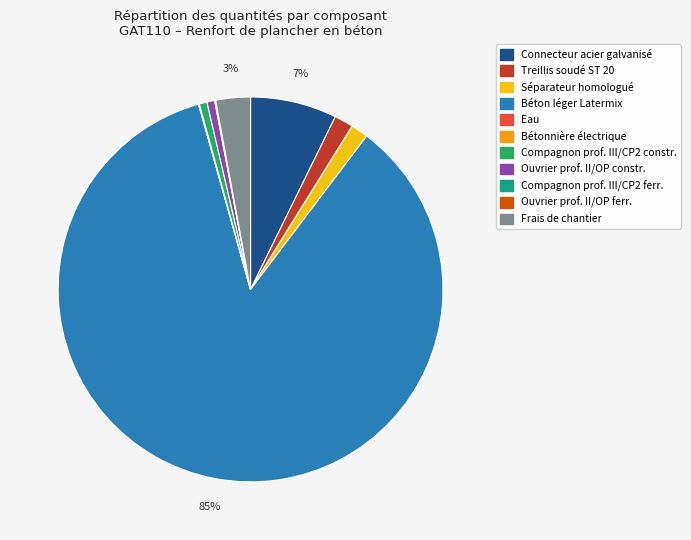

To the nearest percent, what is the average slice percentage?

9%